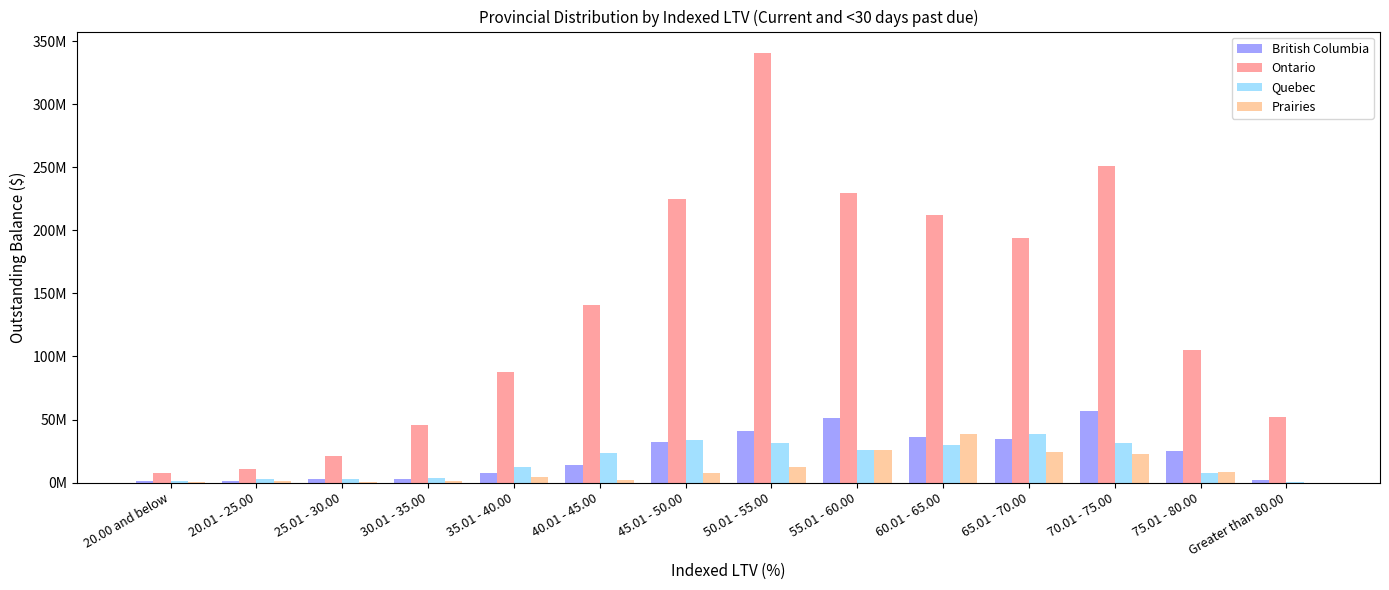

What is the label of the 10th bar from the left?

60.01 - 65.00